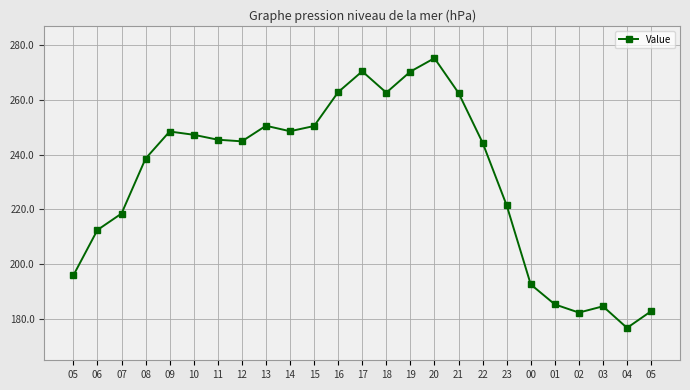

How many distinct data groups are displayed?

1